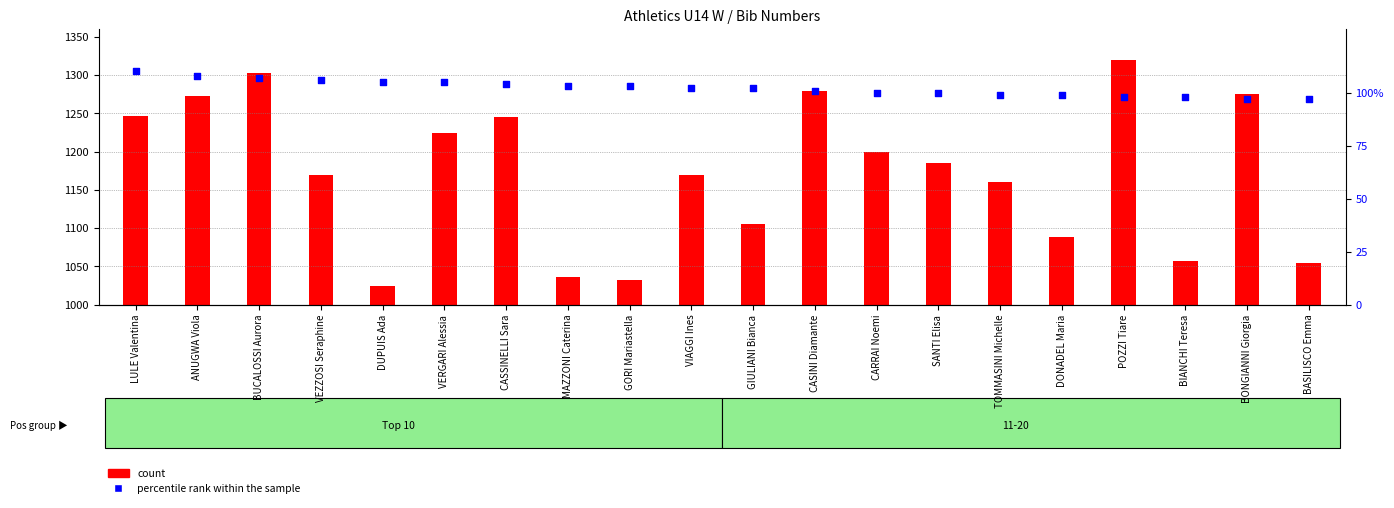

Which series has the widest spread of Y values?

count